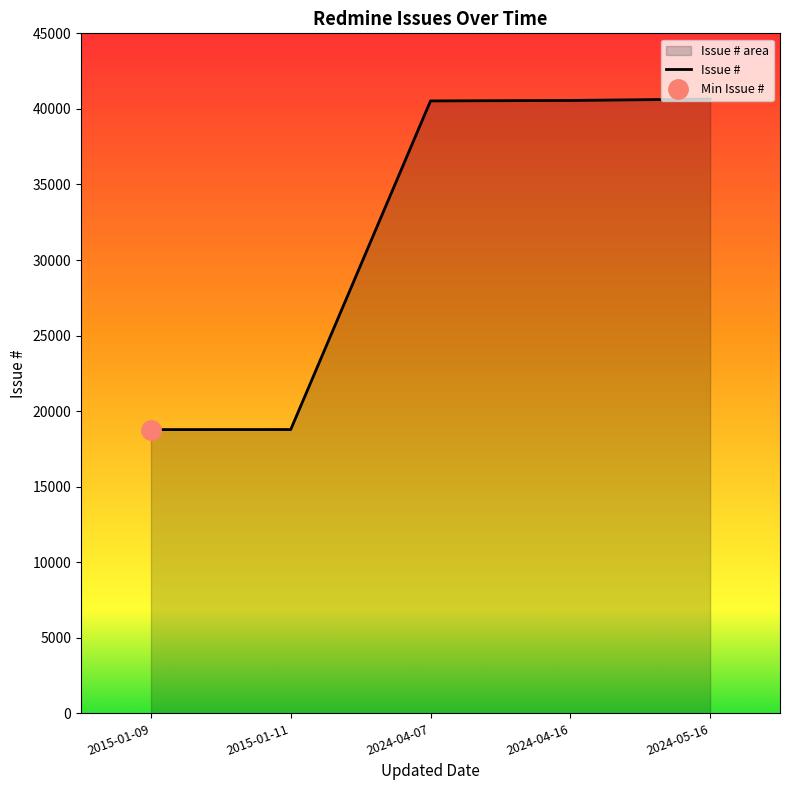

List the labels in order of value, largest first.

2024-05-16, 2024-04-16, 2024-04-07, 2015-01-11, 2015-01-09